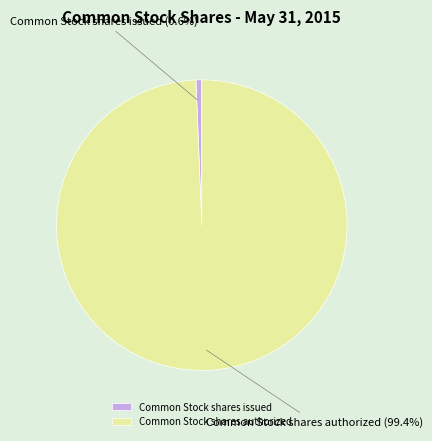

How many segments does this pie chart have?

2